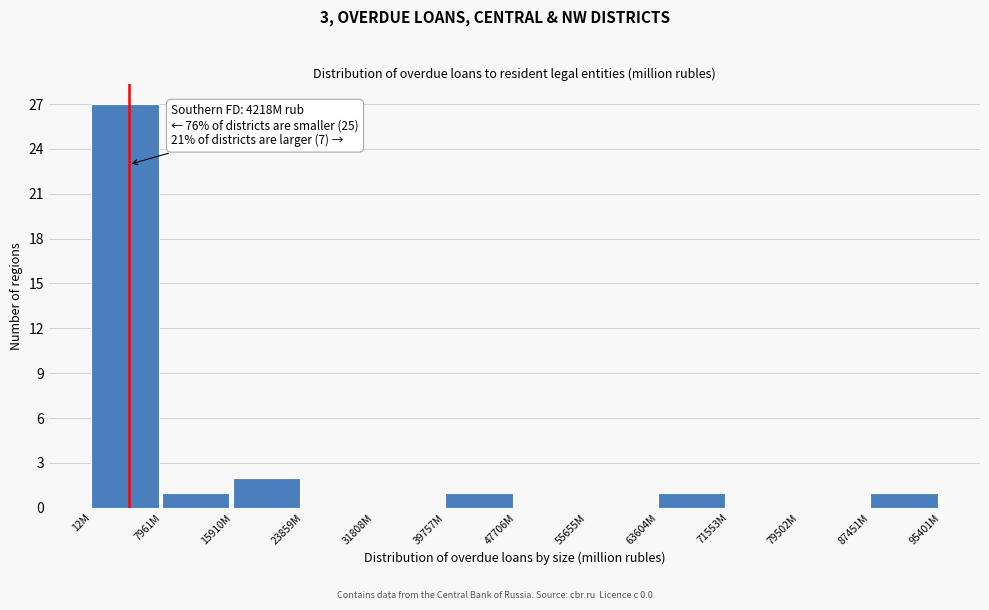

Reading left to right, list all the values displayed in this chart.

12M=27	7961M=1	15910M=2	23859M=0	31808M=0	39757M=1	47706M=0	55655M=0	63604M=1	71553M=0	79502M=0	87451M=1